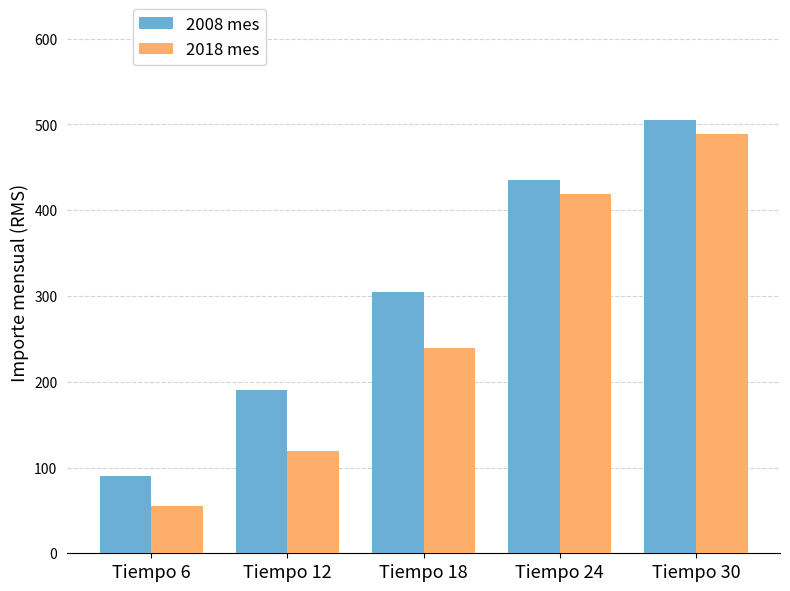

List the series in order of their peak value, lowest first.

2018 mes, 2008 mes